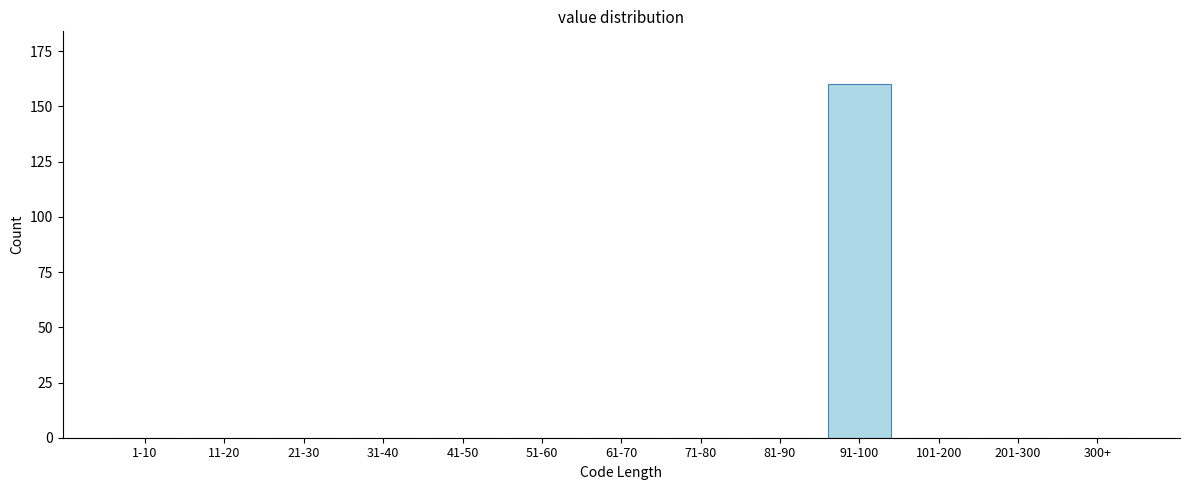

Reading right to left, what are all the values shown in this chart?

300+=0	201-300=0	101-200=0	91-100=160	81-90=0	71-80=0	61-70=0	51-60=0	41-50=0	31-40=0	21-30=0	11-20=0	1-10=0